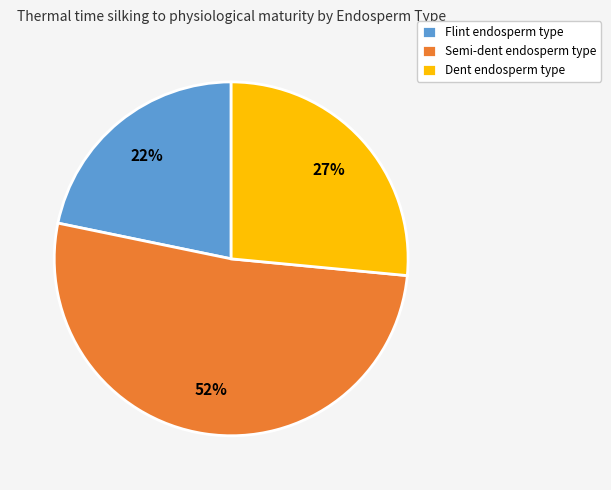

Does any single category account for the majority?

Yes